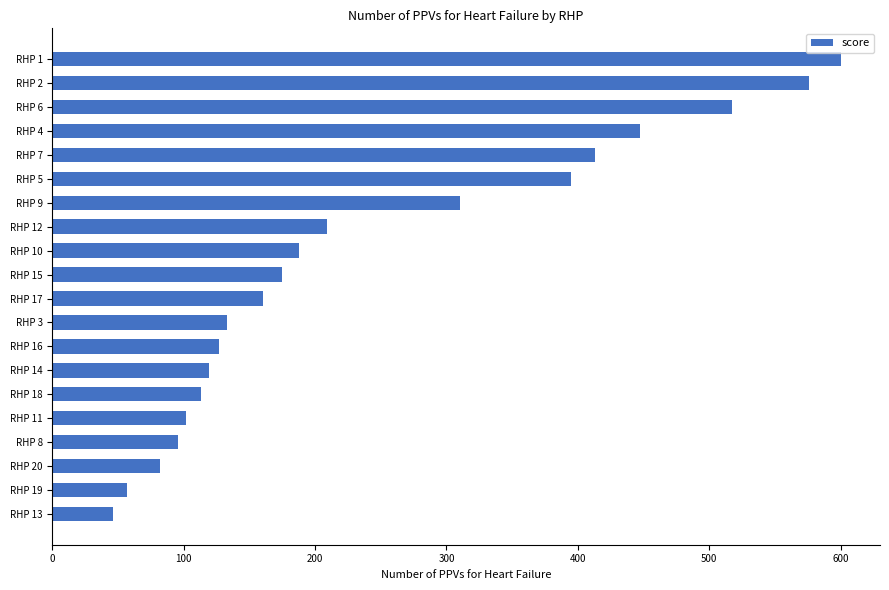

What is the difference between the values at RHP 12 and RHP 16?

82